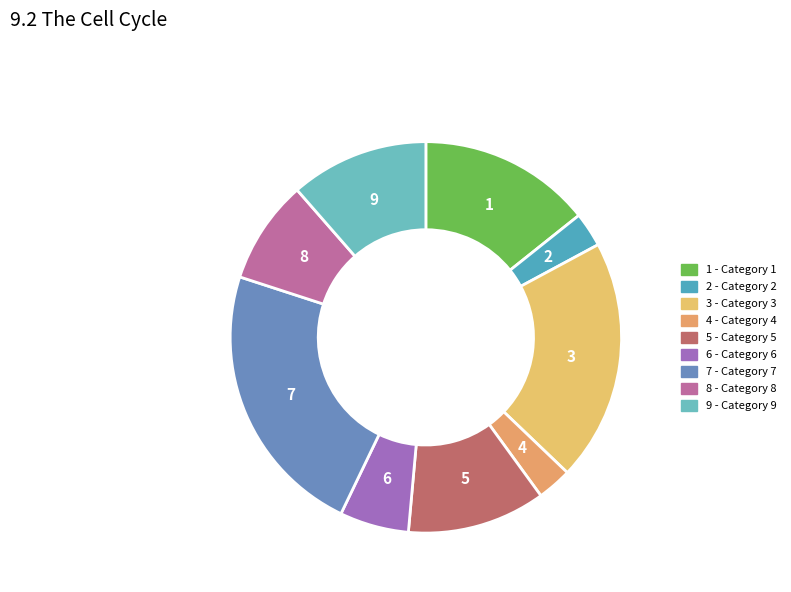

What percentage is the 2 slice, to the nearest percent?

3%